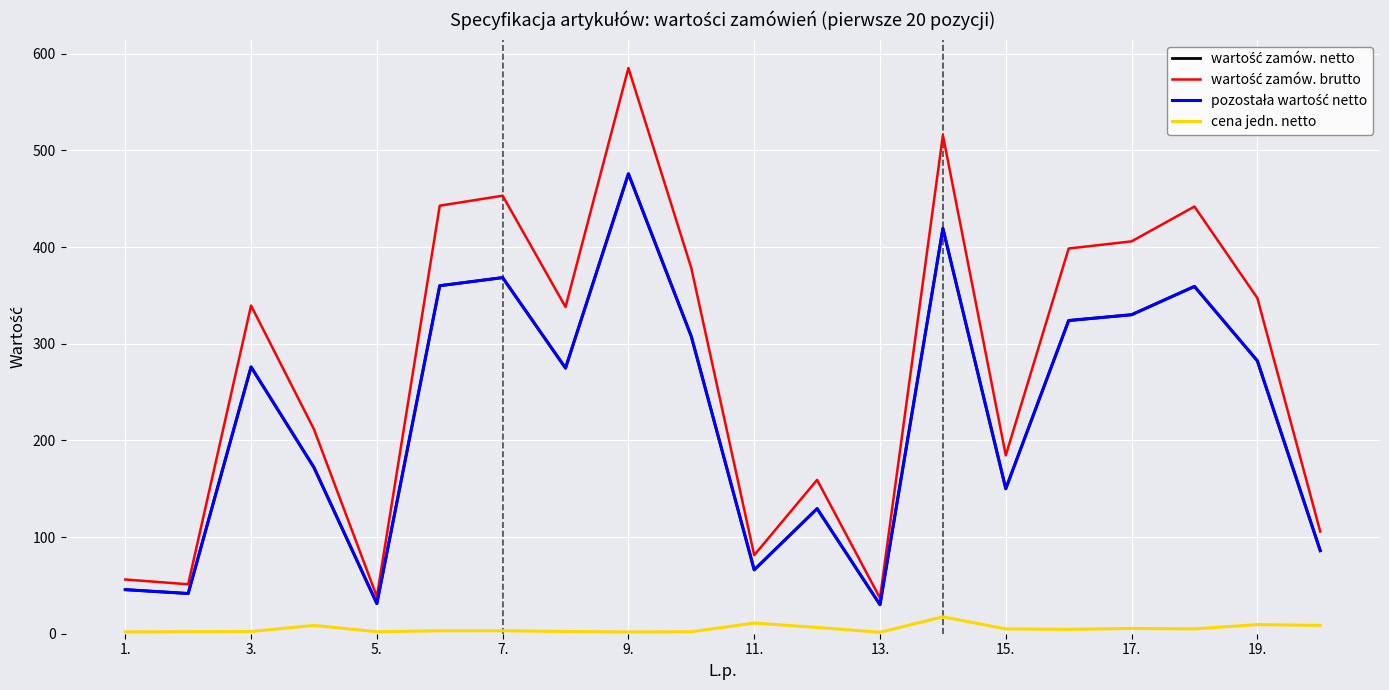

Is this an area chart (filled region under the line)?

No